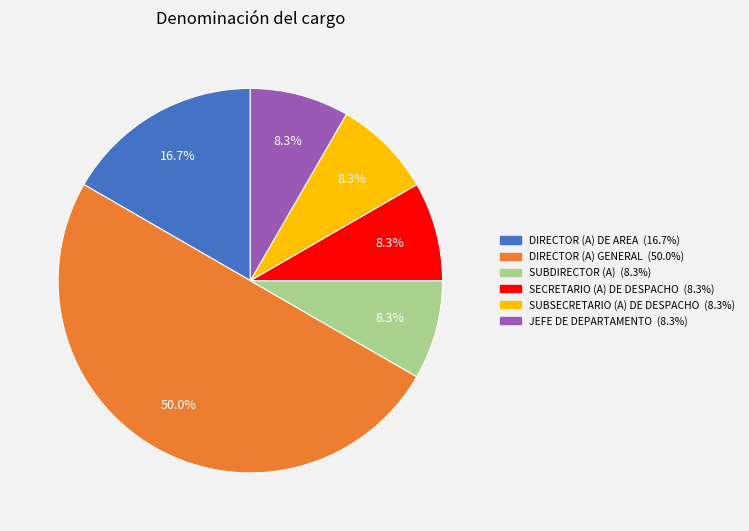

Which category has the biggest portion of the pie?

DIRECTOR (A) GENERAL